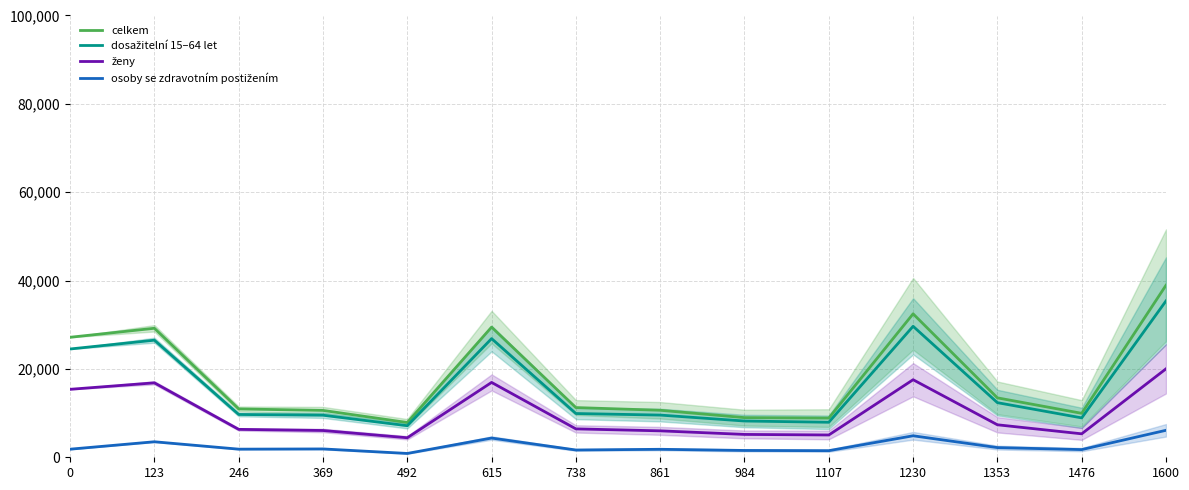

Reading left to right, extract all data points from this chart.

celkem: 27164	29200	10946	10606	7869	29463	11252	10641	8972	8872	32470	13450	9949	38938
dosažitelní 15–64 let: 24511	26505	9688	9518	7147	26864	9904	9551	8209	7925	29651	12363	8916	35391
ženy: 15385	16851	6319	6062	4418	16944	6426	5983	5174	5046	17556	7355	5310	20022
osoby se zdravotním postižením: 1832	3511	1838	1888	867	4352	1648	1806	1544	1493	4867	2191	1739	6107